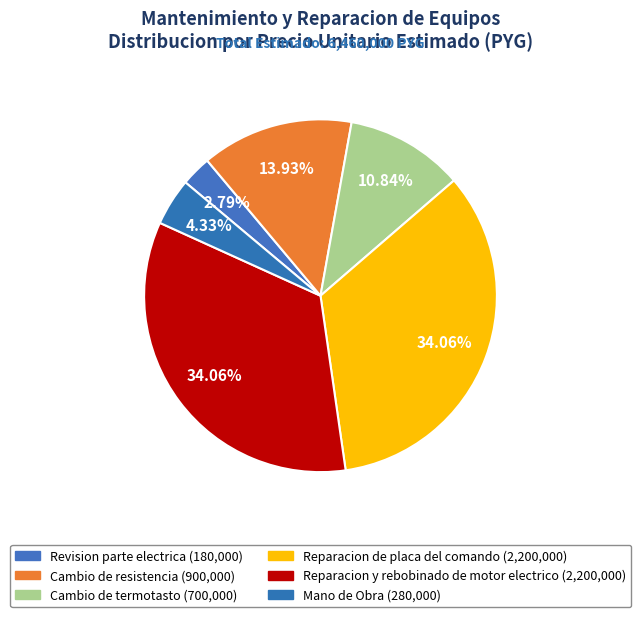

Is it true that Cambio de resistencia is 14% of the pie?

True